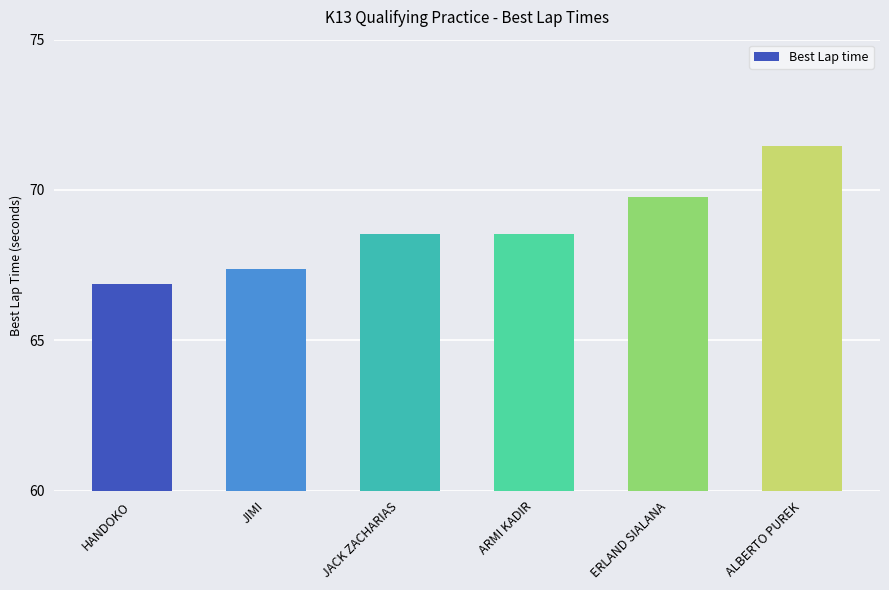

Which has a higher value, ARMI KADIR or ERLAND SIALANA?

ERLAND SIALANA